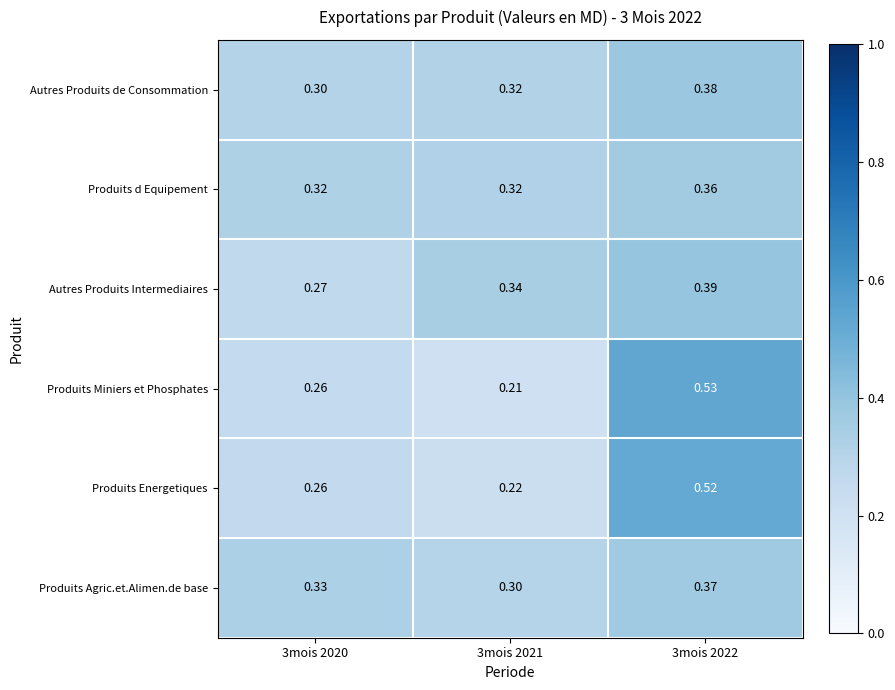

Which series has the largest range (max minus min)?

Produits Miniers et Phosphates